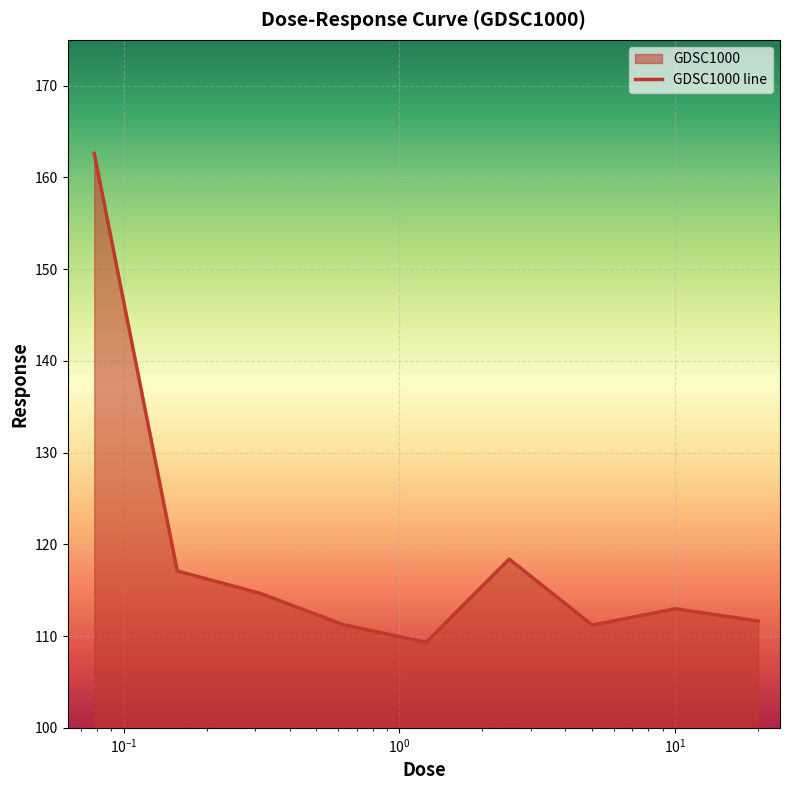

What is the greatest value displayed?

162.6